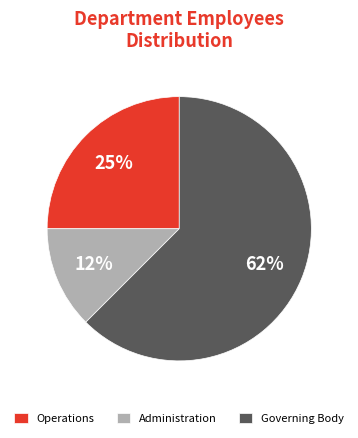

To the nearest percent, what is the average slice percentage?

33%